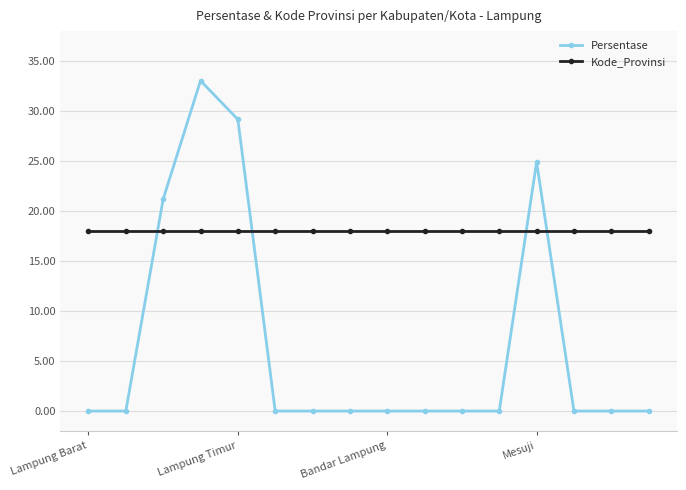

What is the lowest value of the Kode_Provinsi series?

18.0